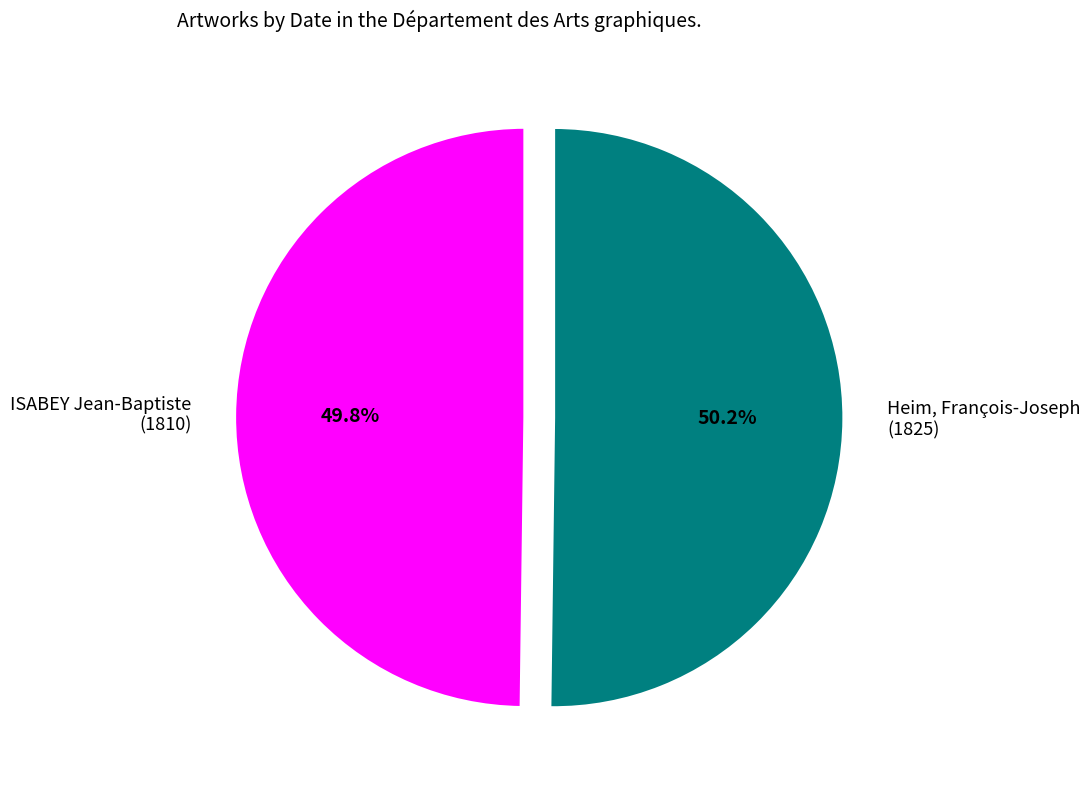

How many segments does this pie chart have?

2